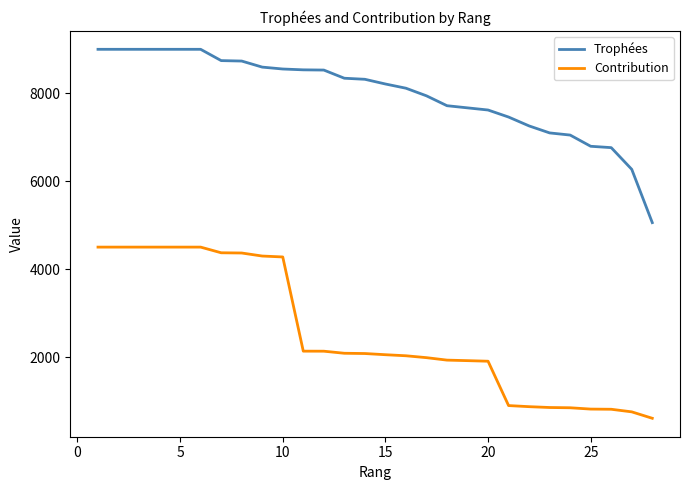

Which series has the largest total across all categories?

Trophées